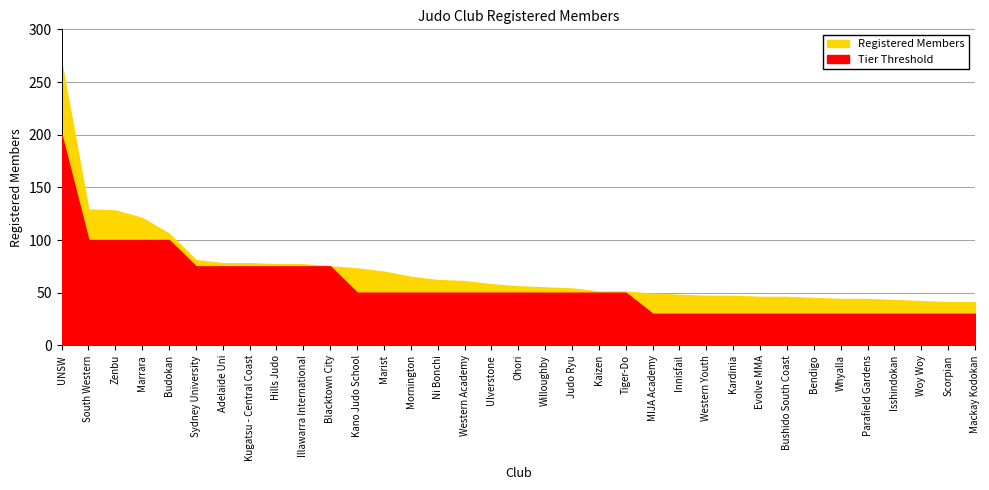

The value of Registered Members at Kaizen is 51. True or false?

True